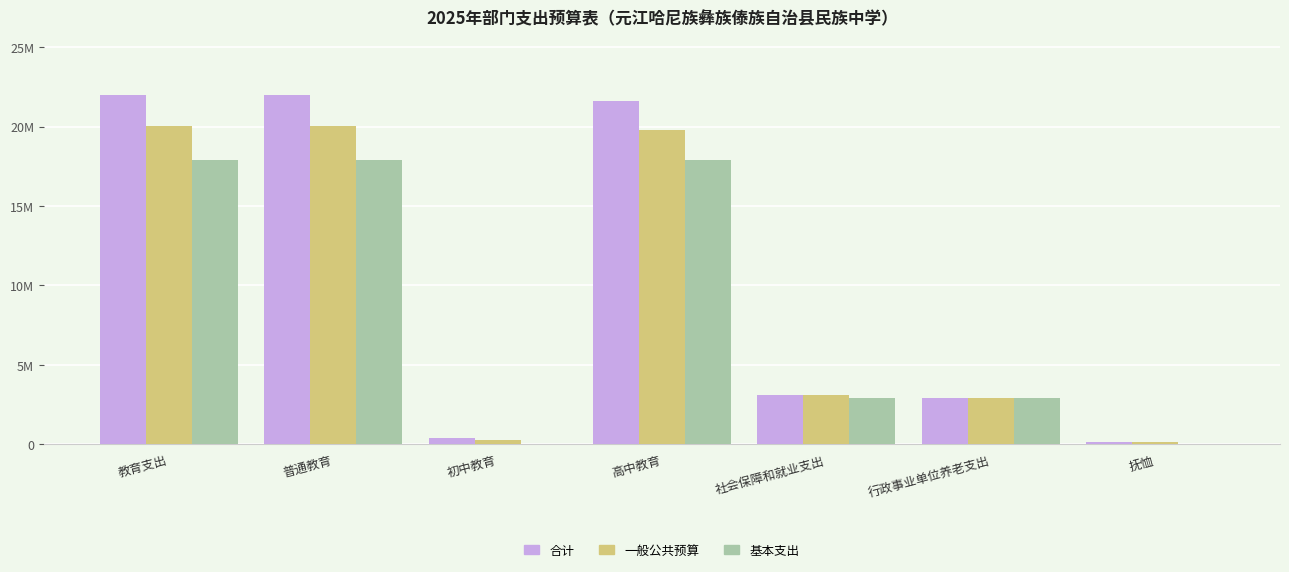

Does the chart contain stacked bars?

No